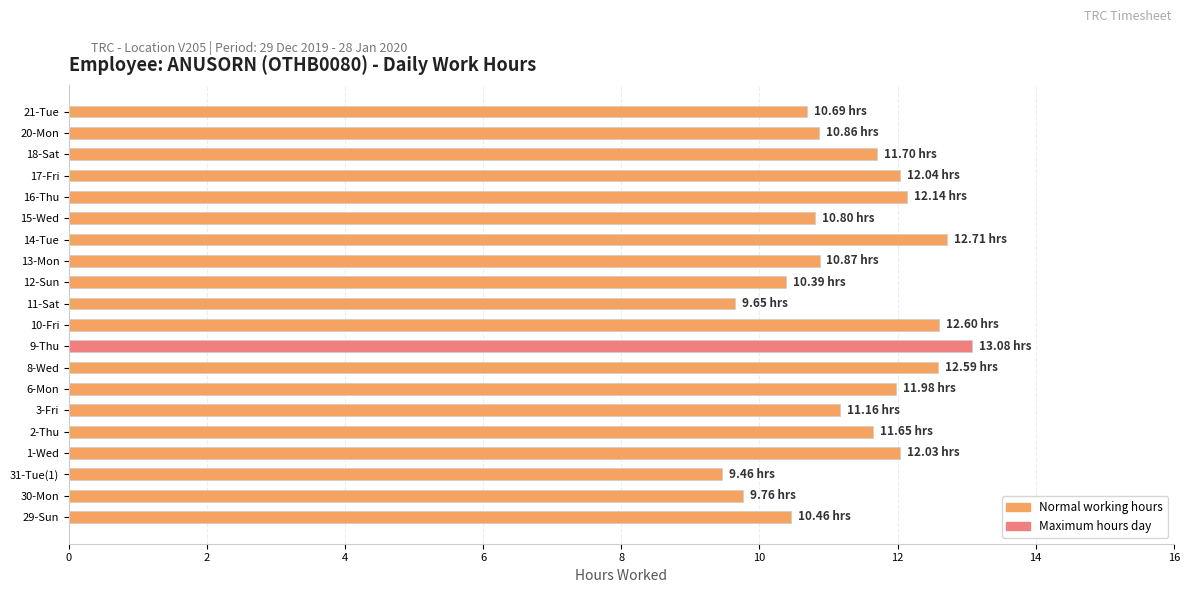

What is the difference between the values at 20-Mon and 29-Sun?

0.4